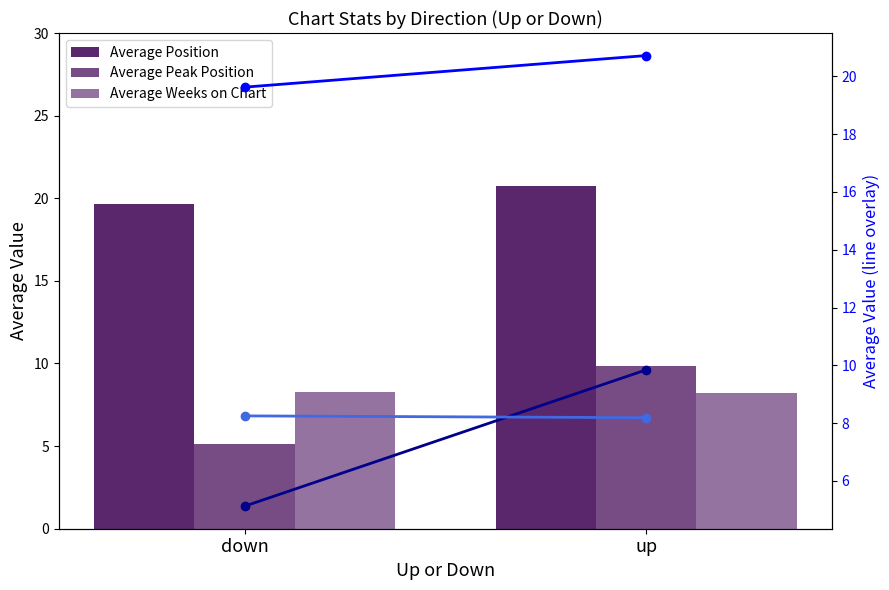

List the series in order of their peak value, highest first.

Average Position, Average Position (line), Average Peak Position, Average Peak Position (line), Average Weeks on Chart, Average Weeks on Chart (line)